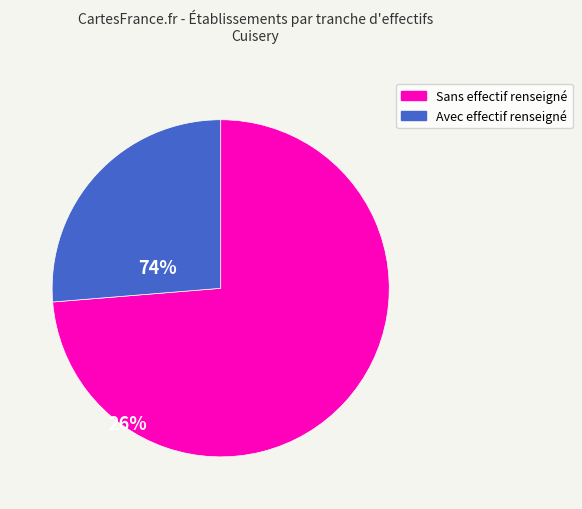

Is there any slice that represents more than half of the pie?

Yes